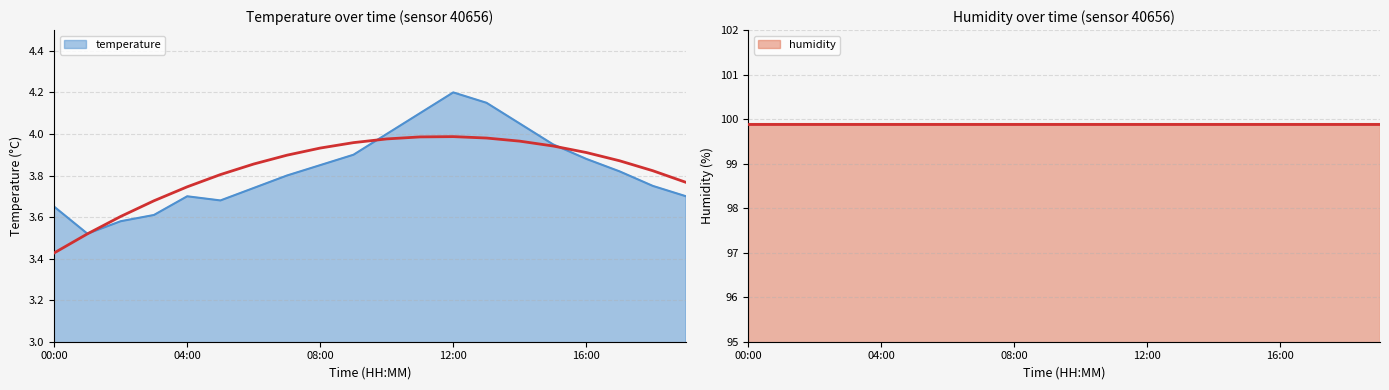

What is the ratio of the value at 13:00 to the value at 08:00?

1.1